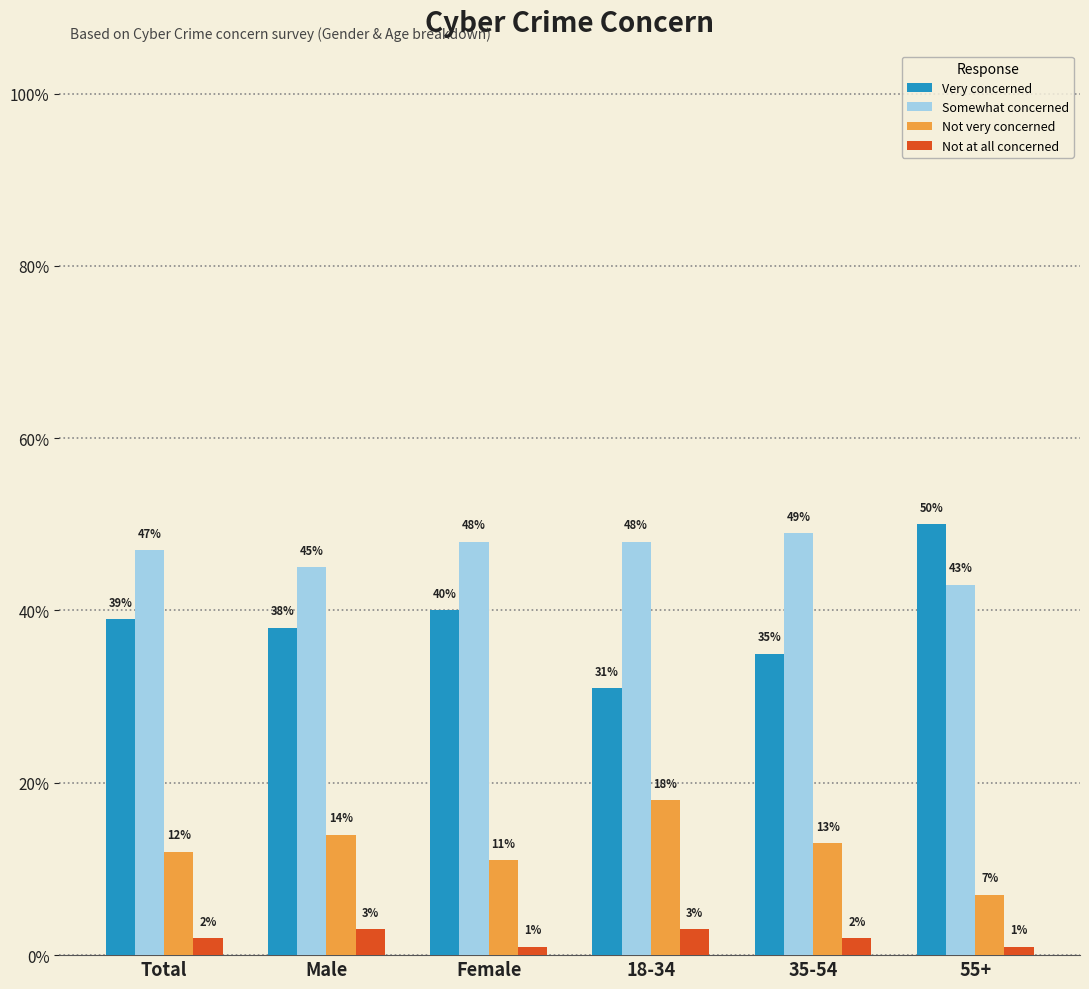

What are all the series names shown in the legend?

Very concerned, Somewhat concerned, Not very concerned, Not at all concerned